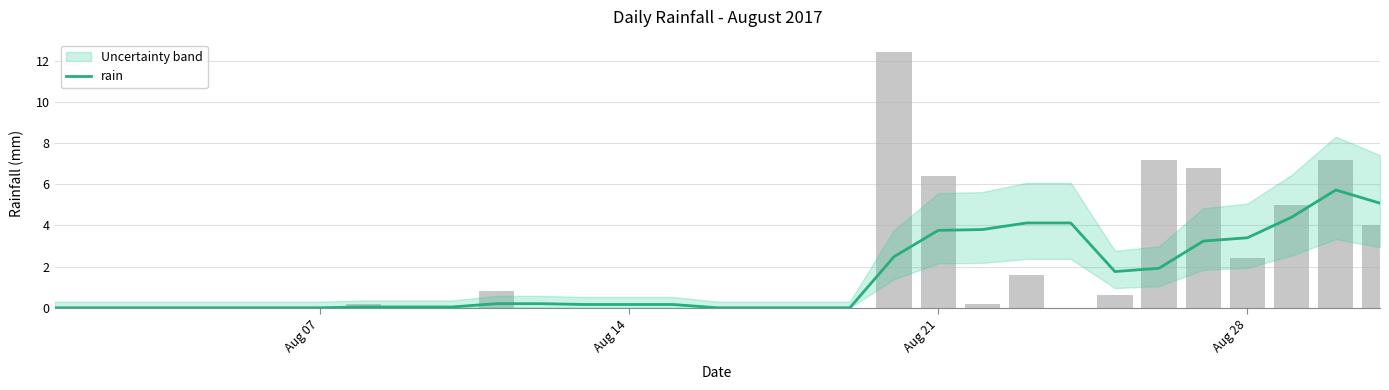

Reading left to right, list all the values displayed in this chart.

0.0	0.0	0.0	0.0	0.0	0.0	0.0	0.0	0.0	0.0	0.2	0.2	0.2	0.2	0.2	0.0	0.0	0.0	0.0	2.5	3.8	3.8	4.1	4.1	1.8	1.9	3.2	3.4	4.4	5.7	5.1